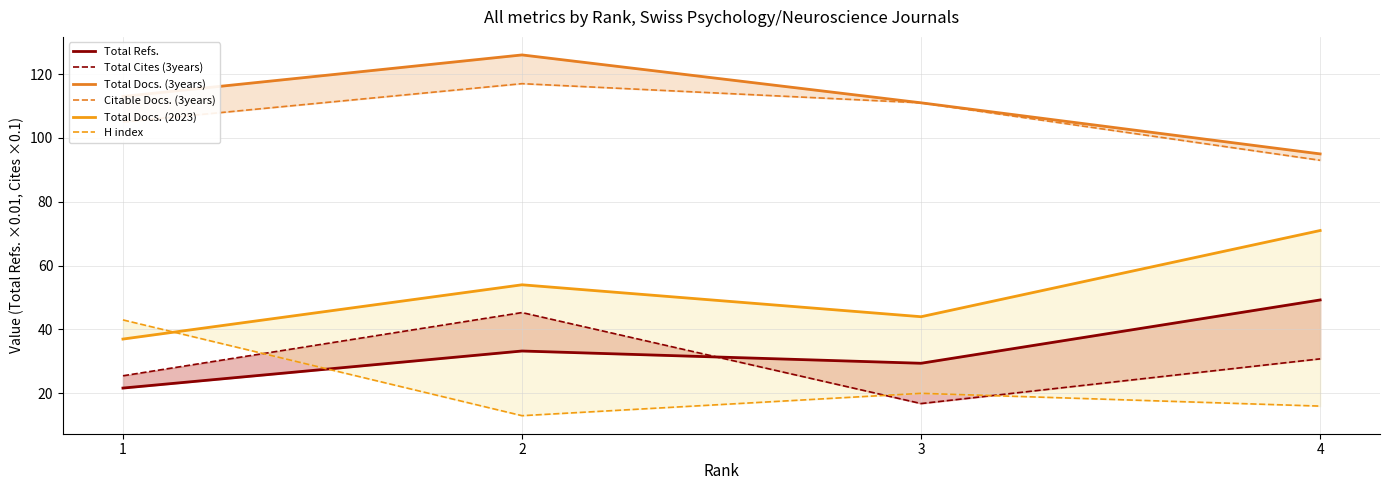

What value does the H index series have at 3?

20.0